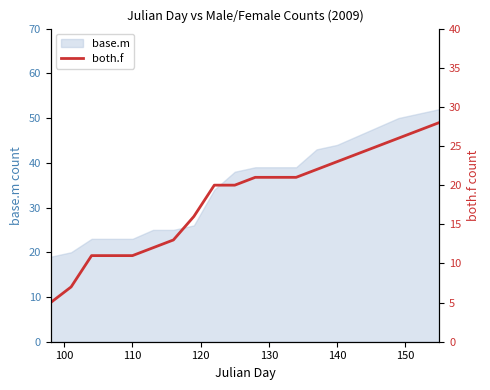

What is the maximum value for base.m?

52